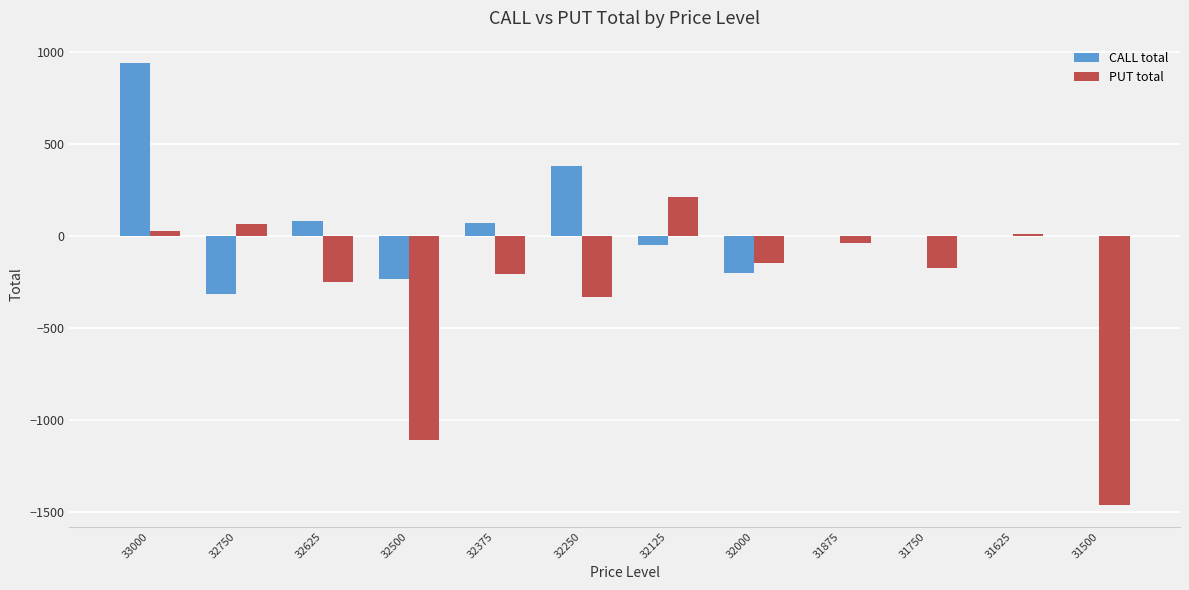

The CALL total series shows 0 at 31750. True or false?

True